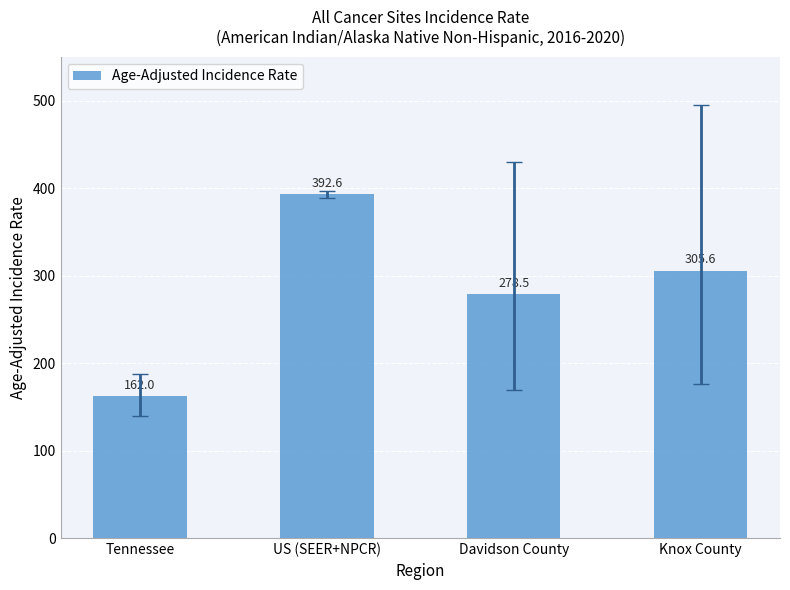

Where is the data nearest to the value 277?

Davidson County